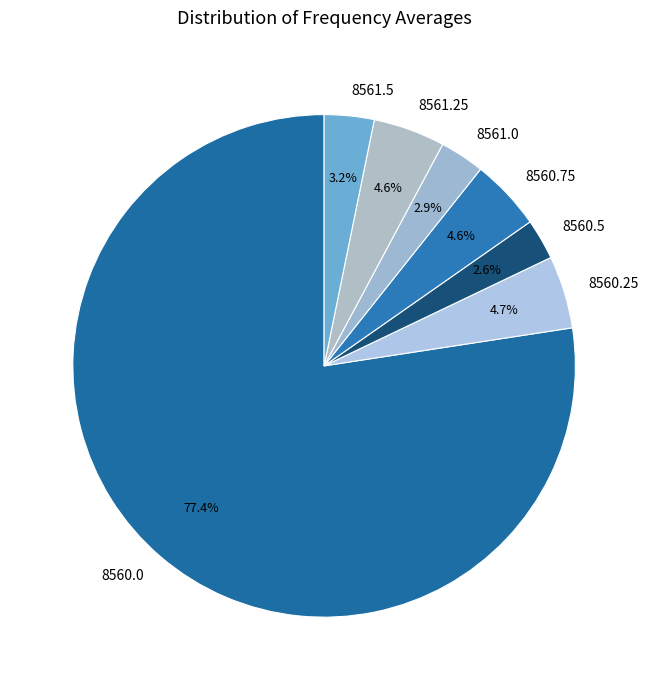

Do 8560.25 and 8561.0 together represent more than half of the pie?

No